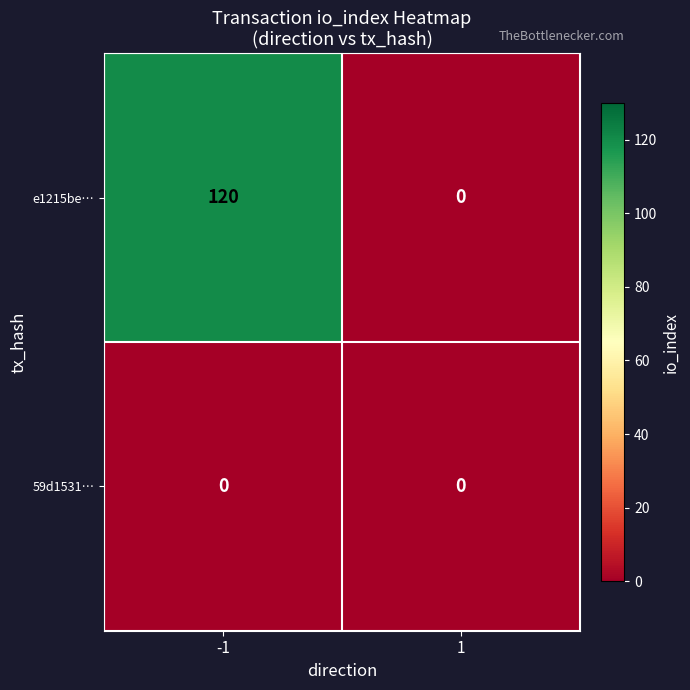

Reading right to left, transcribe all the data shown in this chart.

e1215be…: 0	120
59d1531…: 0	0